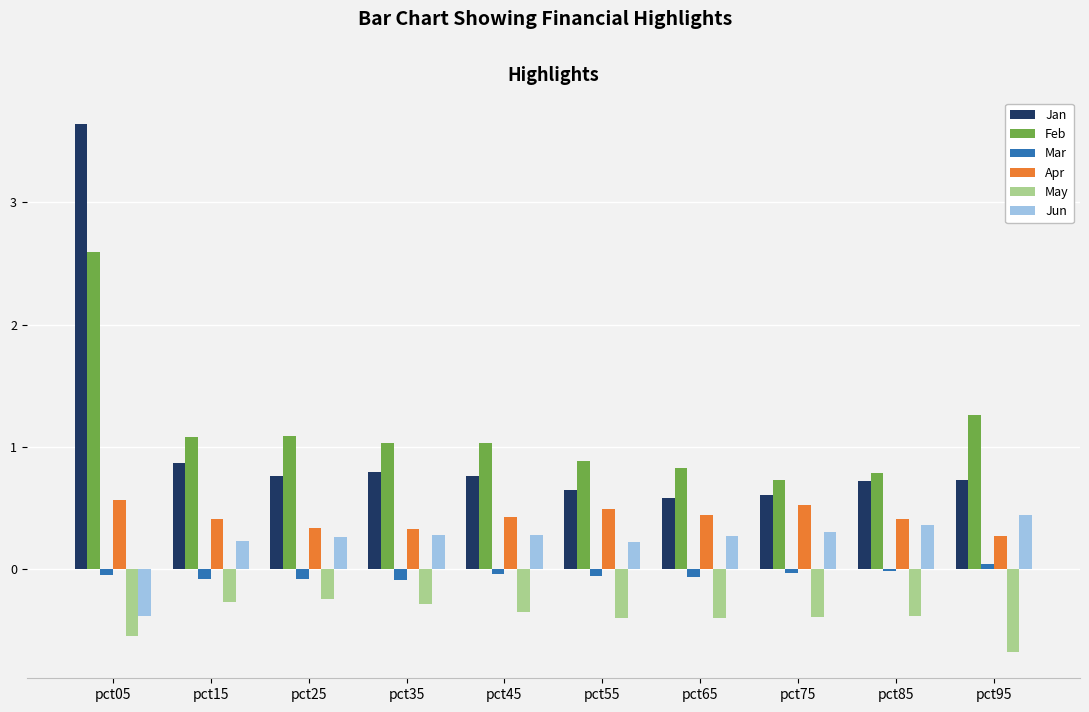

Which category has the highest value in the Jan series?

pct05